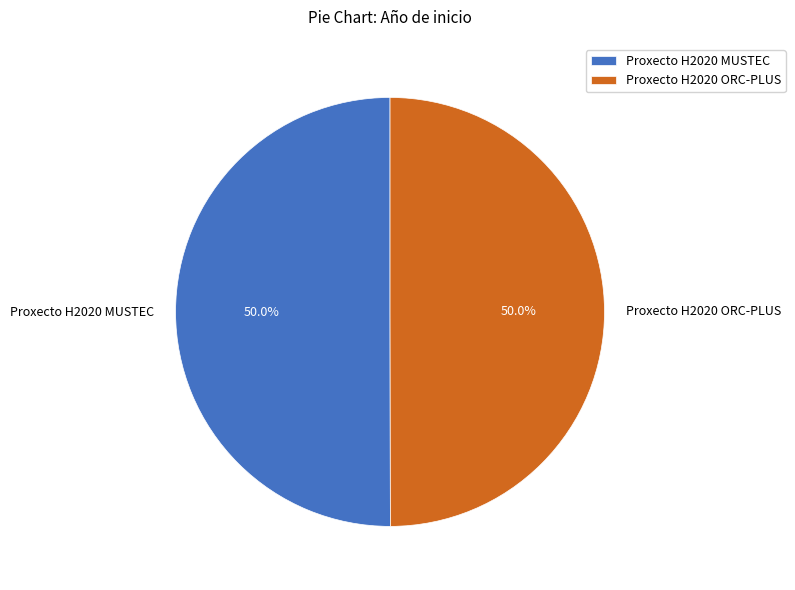

Approximately how many times larger is the value at Proxecto H2020 MUSTEC compared to Proxecto H2020 ORC-PLUS?

1.0